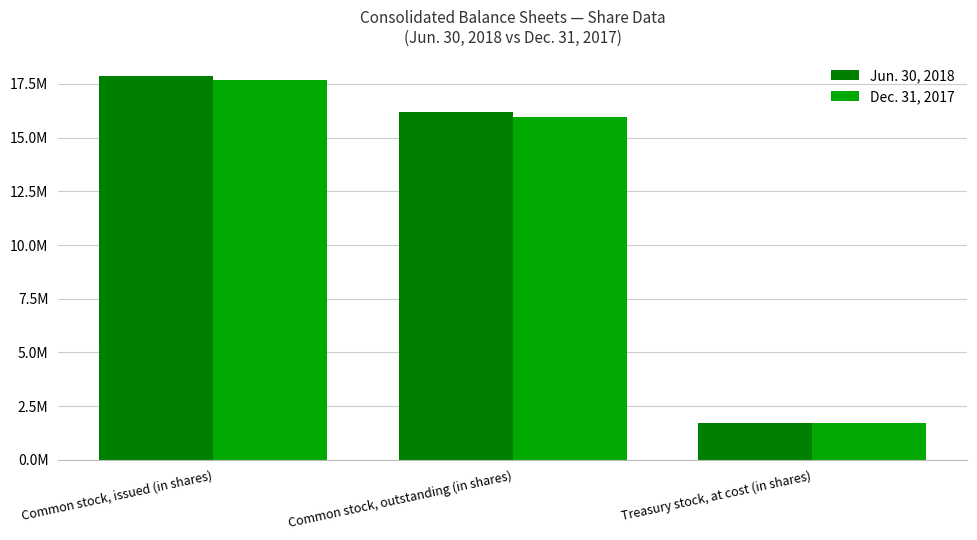

Which has a higher value, Common stock, issued (in shares) or Common stock, outstanding (in shares)?

Common stock, issued (in shares)